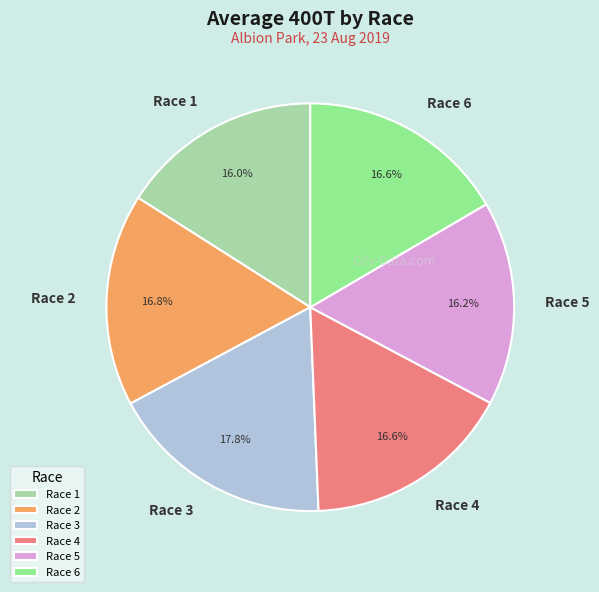

To the nearest percent, what percentage of the pie is Race 5?

16%